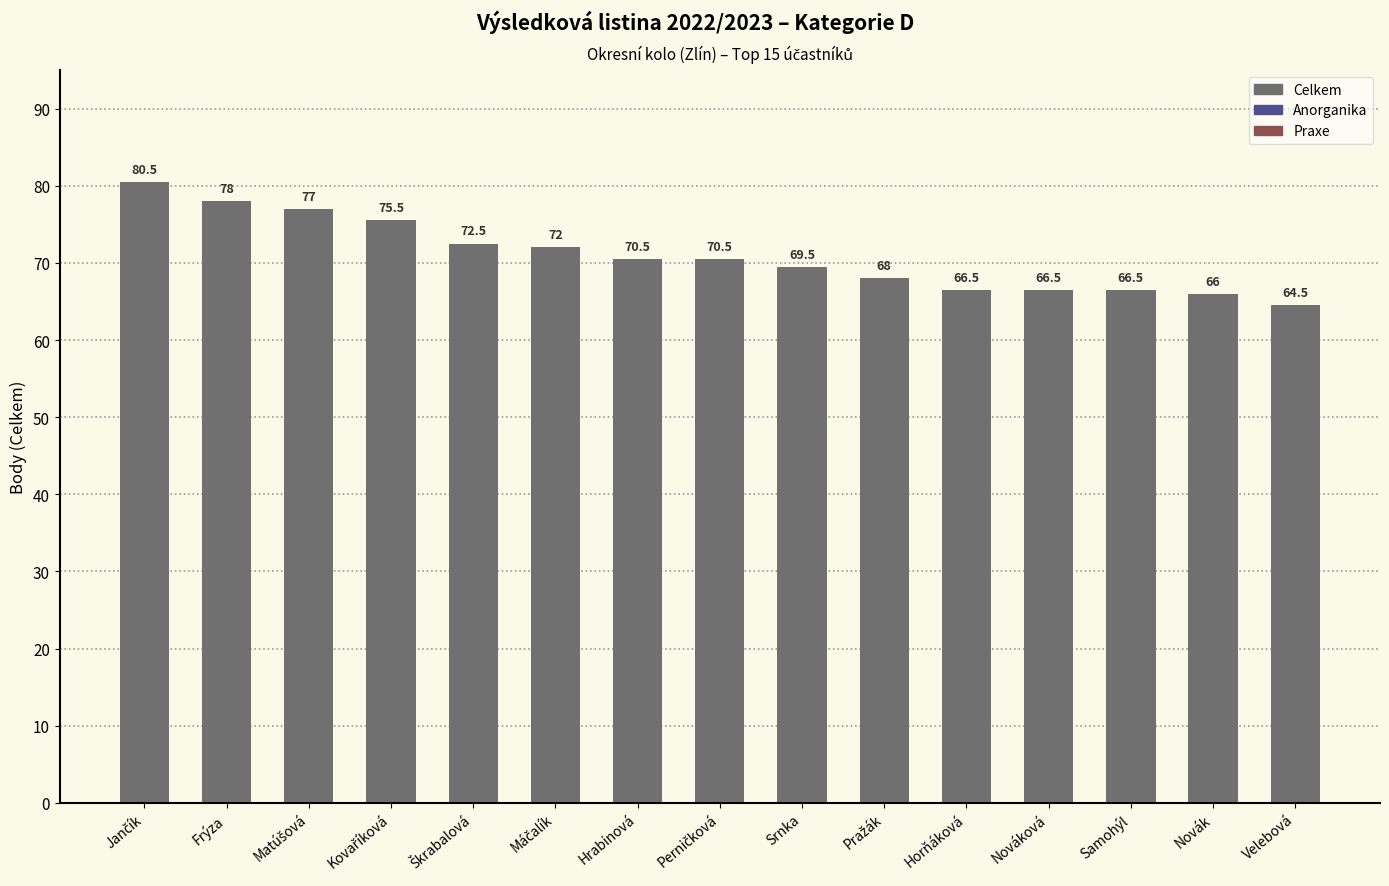

Reading right to left, extract all data points from this chart.

64.5	66.0	66.5	66.5	66.5	68.0	69.5	70.5	70.5	72.0	72.5	75.5	77.0	78.0	80.5